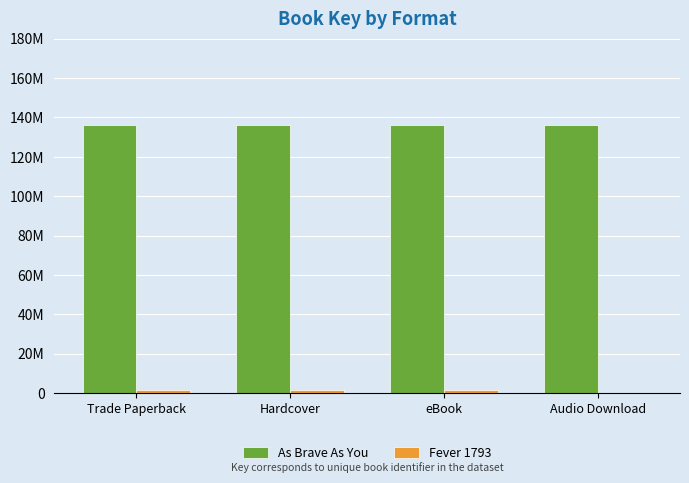

Are the bars grouped side by side (vs. stacked)?

Yes